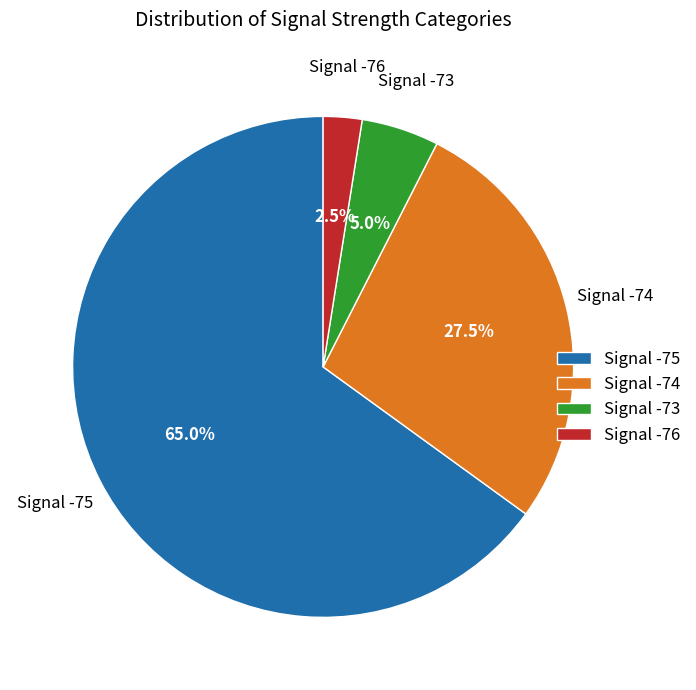

Does any single category account for the majority?

Yes